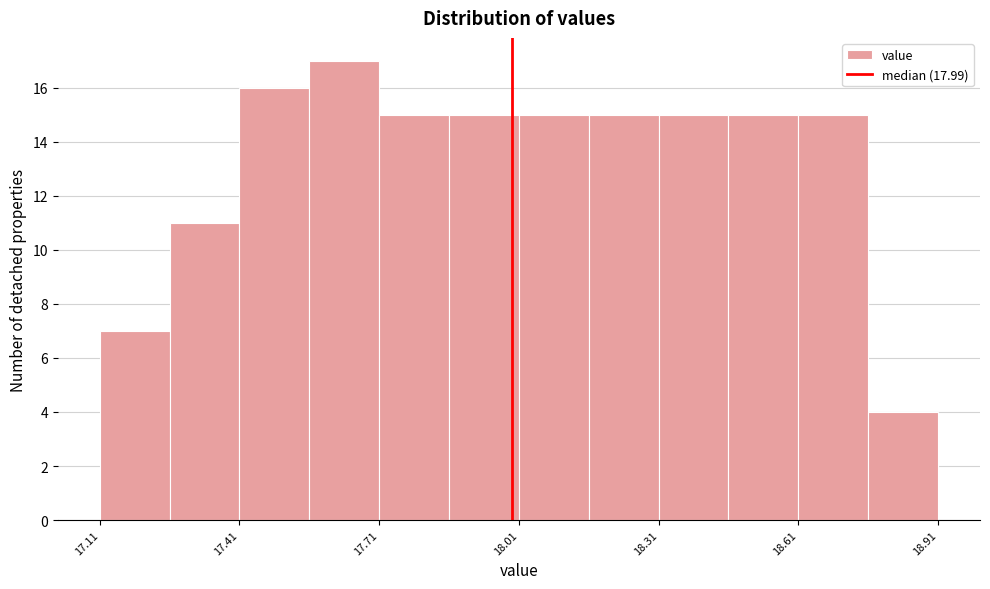

Read against the x-axis, roughly where is the centre of the tallest bar?

17.65